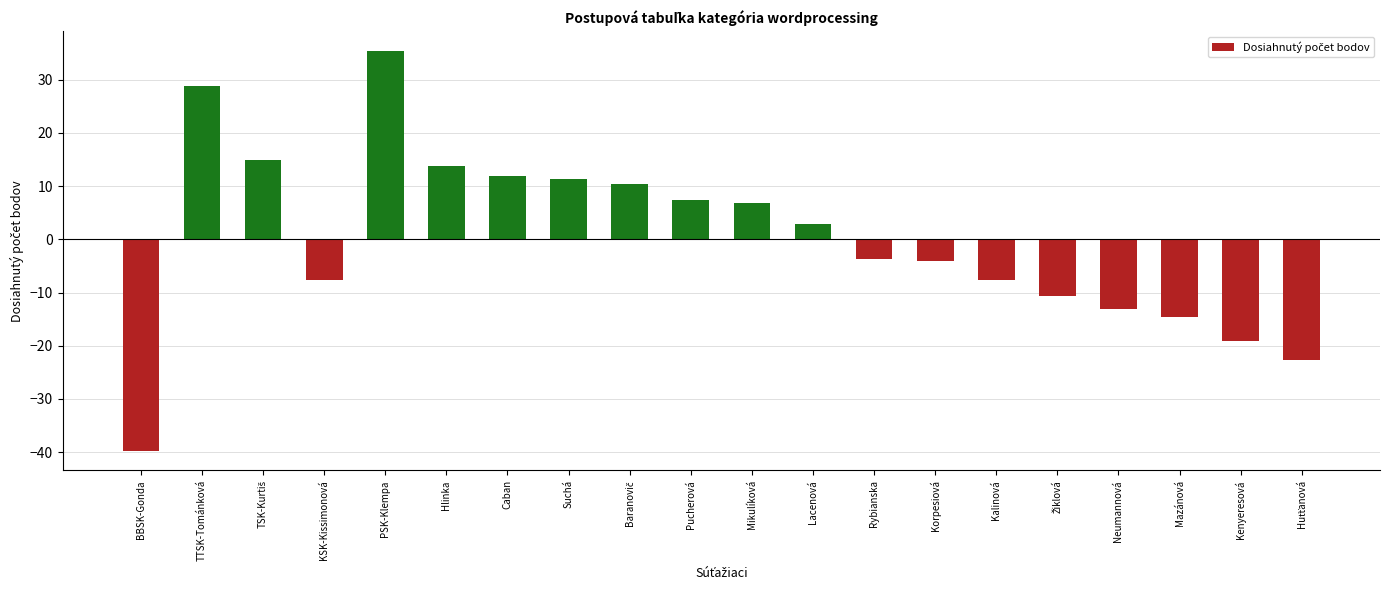

What is the change in value from Suchá to Neumannová?

-24.5